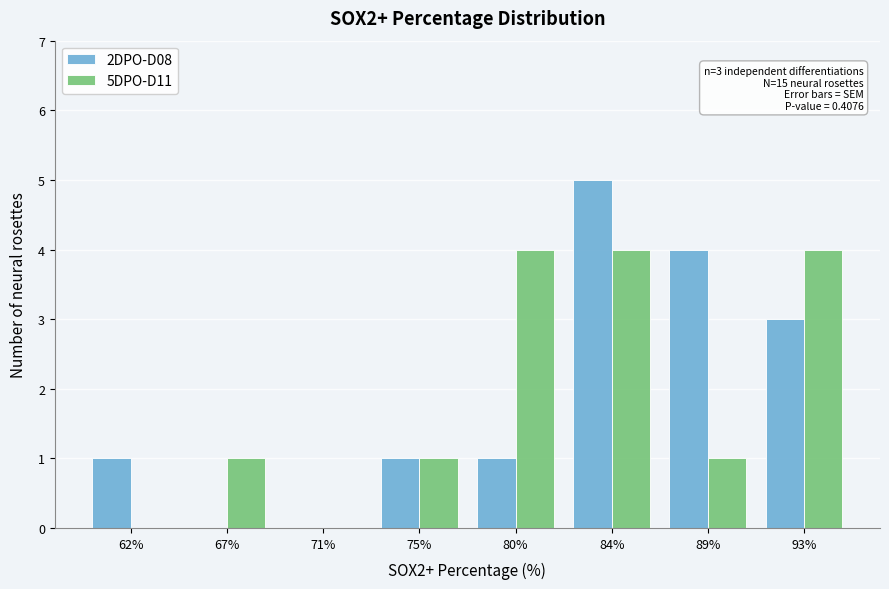

Reading left to right, list all the values displayed in this chart.

2DPO-D08: 62%=1	67%=0	71%=0	75%=1	80%=1	84%=5	89%=4	93%=3
5DPO-D11: 62%=0	67%=1	71%=0	75%=1	80%=4	84%=4	89%=1	93%=4